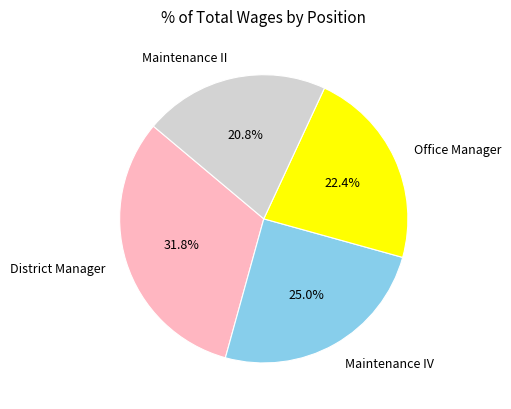

Which category has the smallest portion of the pie?

Maintenance II